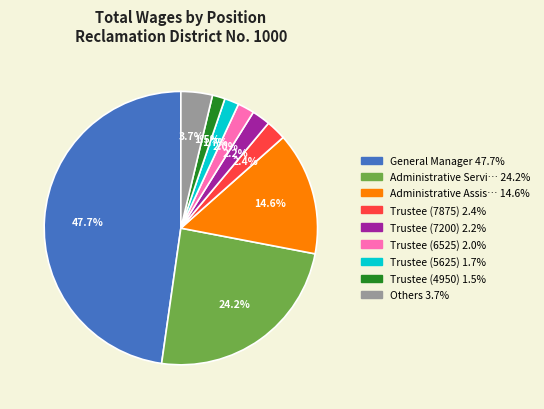

Is there a majority slice in this chart?

No